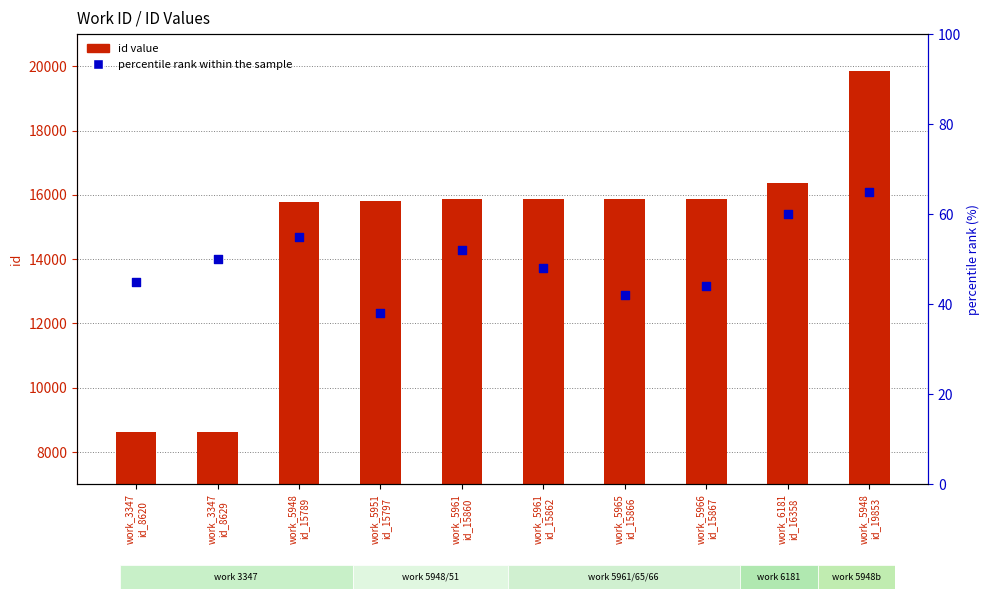

At which category is the sum across all series the highest?

work_5948
id_19853